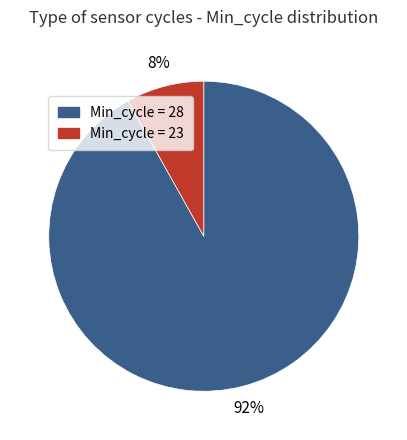

Rank the categories by value from highest to lowest.

Min_cycle = 28, Min_cycle = 23